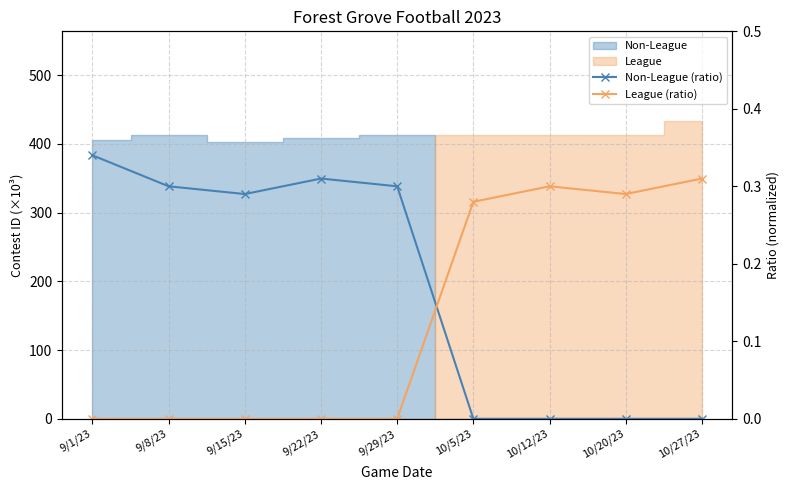

What is the label of the 2nd point from the right?

10/20/23